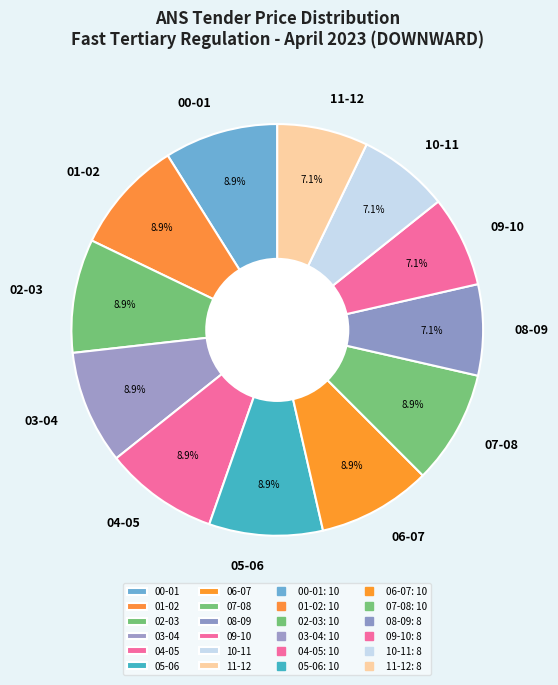

To the nearest percent, what percentage of the pie is 01-02?

9%